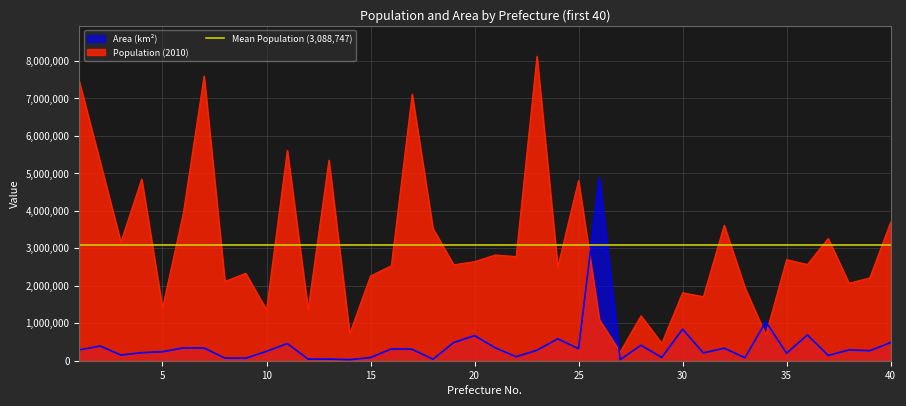

Rank the series at 20 from lowest to highest value.

Area (km2), Population (2010)